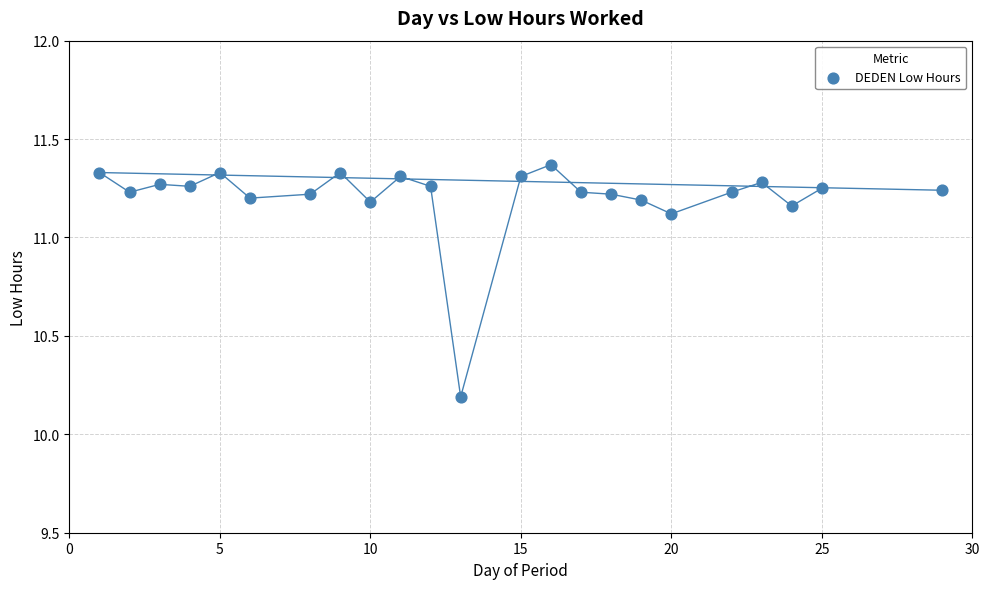

What is the range of X values (max minus min)?

28.0